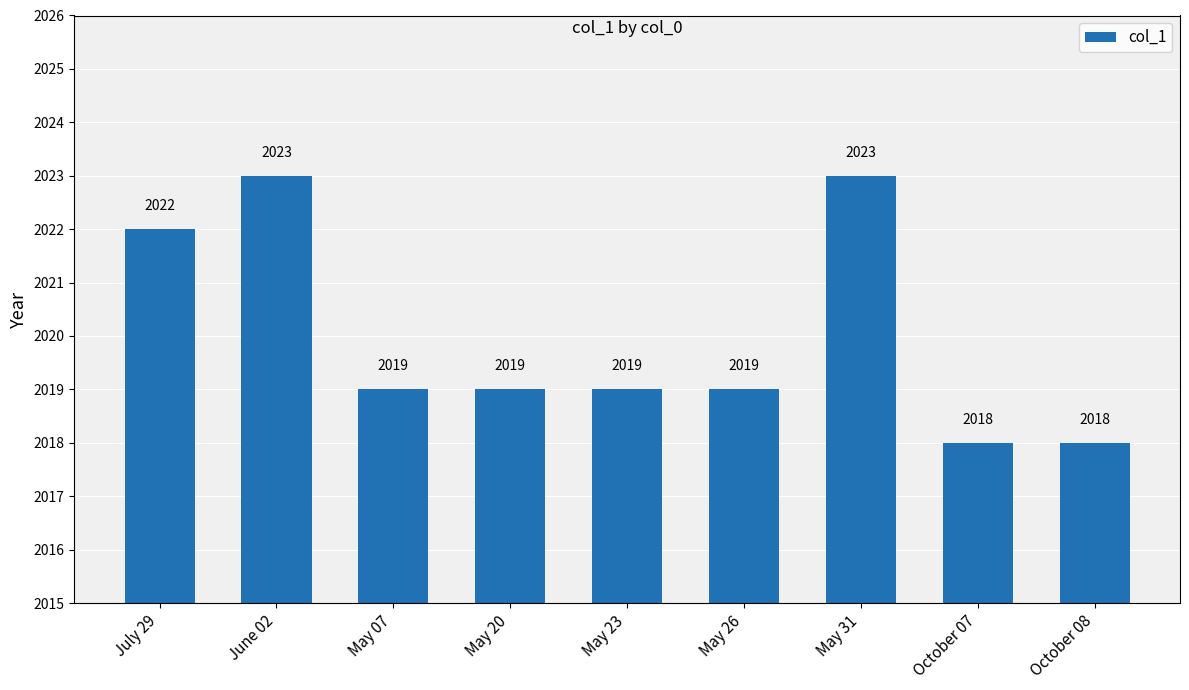

Reading left to right, extract all data points from this chart.

2022	2023	2019	2019	2019	2019	2023	2018	2018